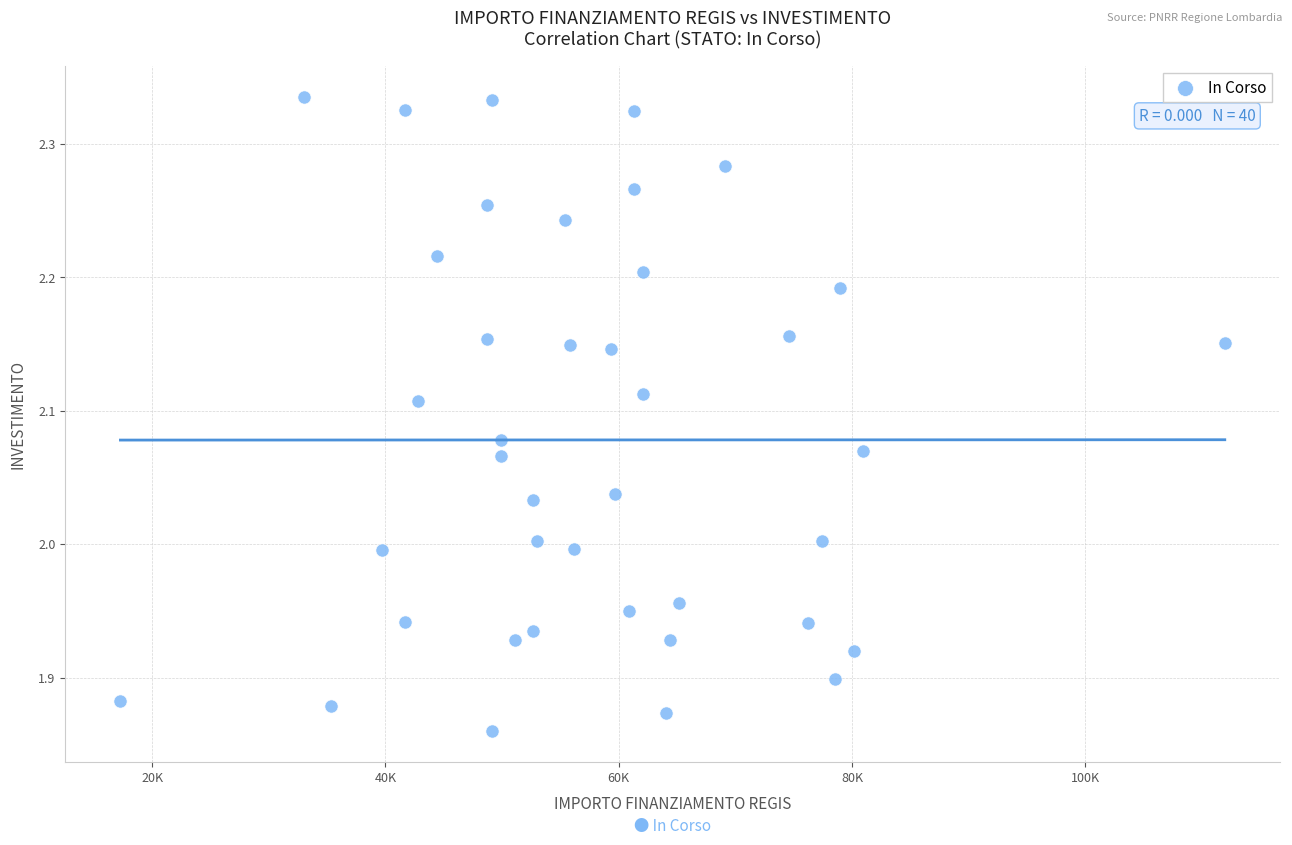

What is the range of X values (max minus min)?

94665.7